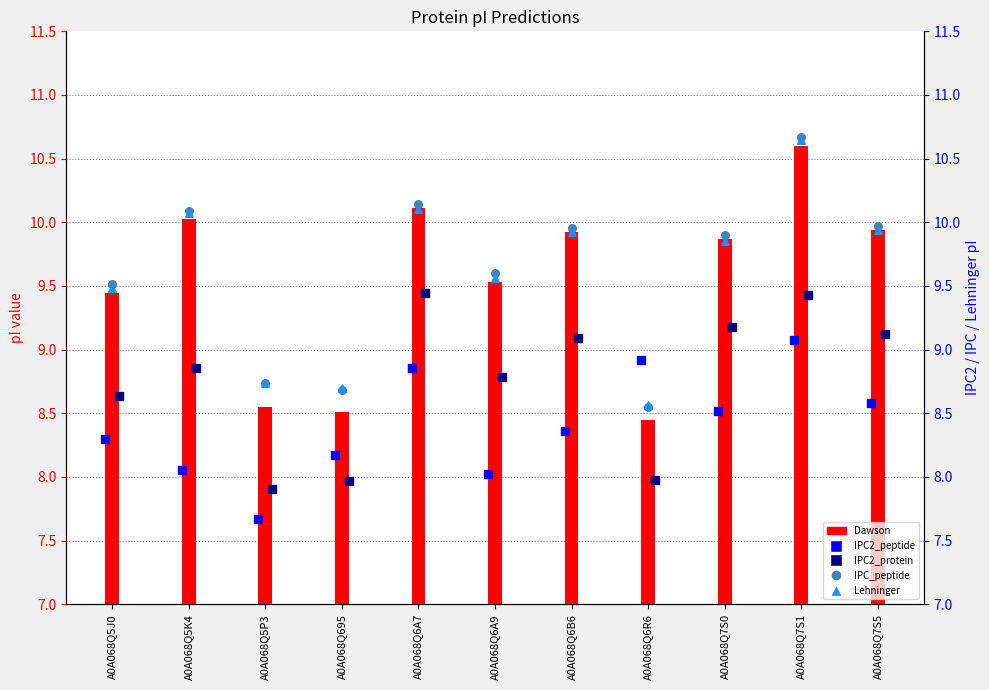

Which series has the largest Y range (max minus min)?

Dawson